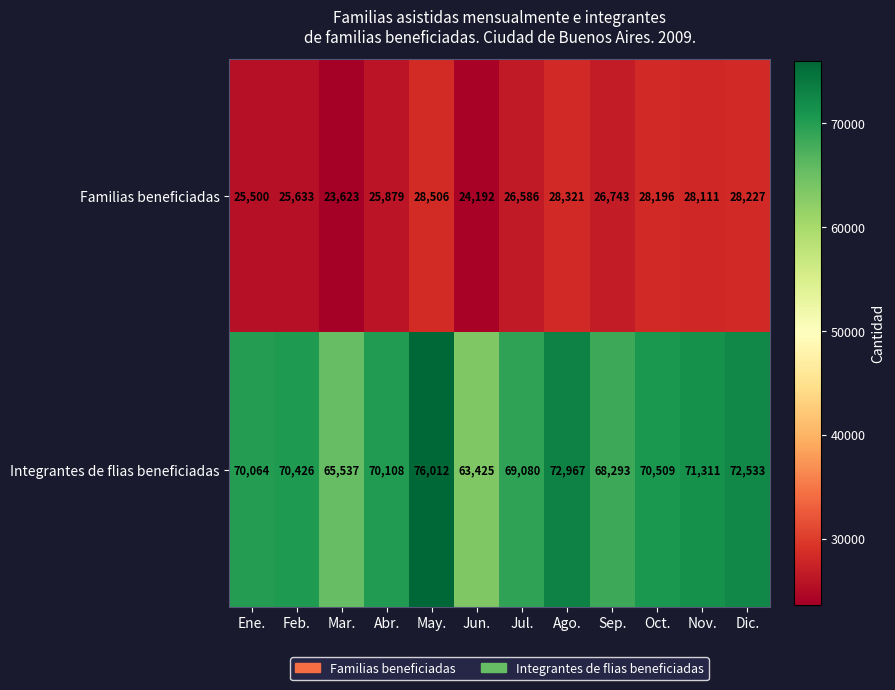

List the series in order of their overall mean, lowest first.

Familias beneficiadas, Integrantes de flias beneficiadas